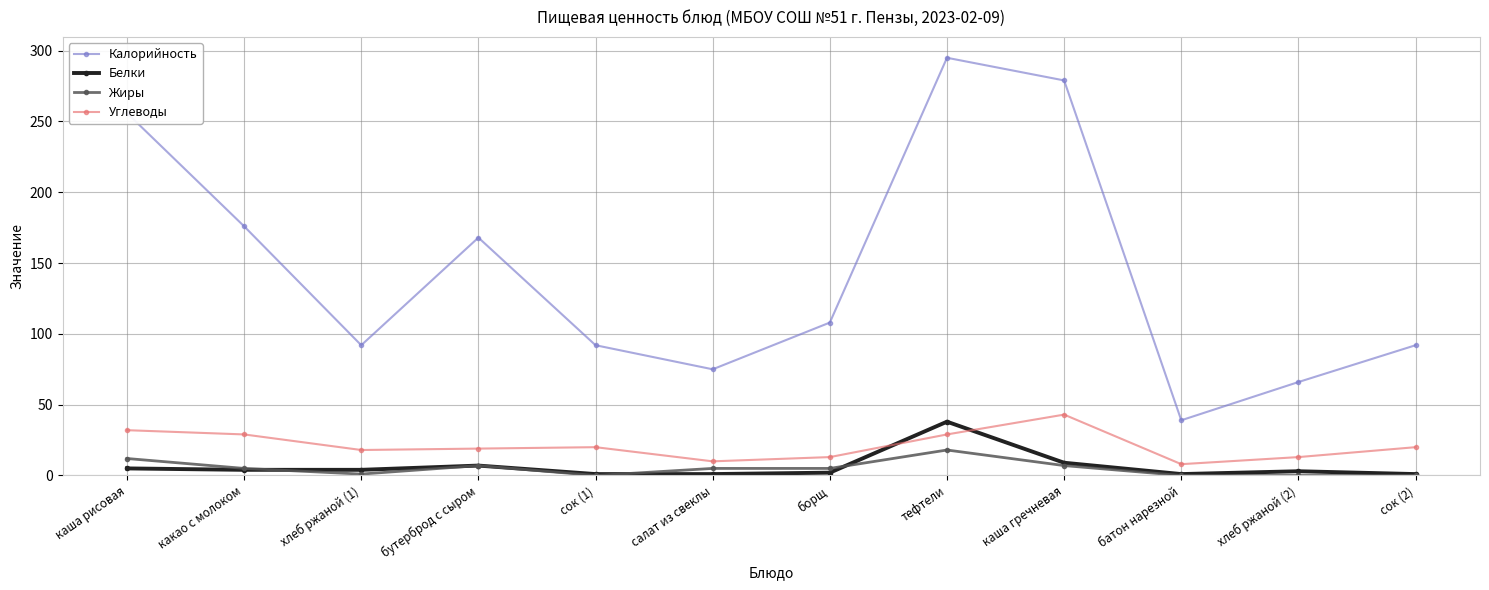

How many data points in Калорийность are less than 108?

6